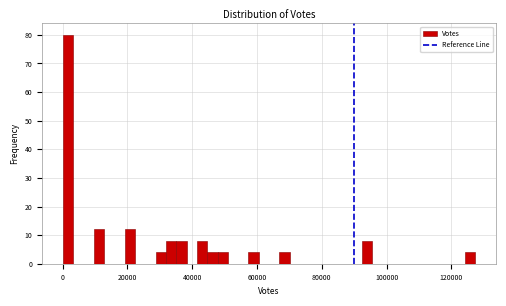

Read against the x-axis, roughly where is the centre of the tallest bar?

2000